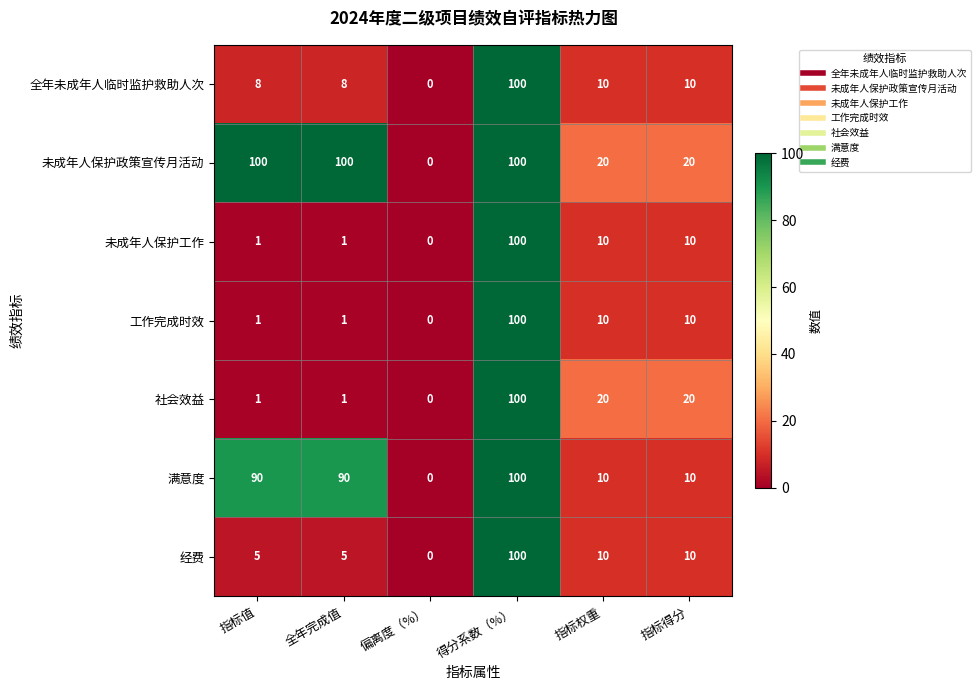

At which category is the sum across all series the highest?

得分系数（%）